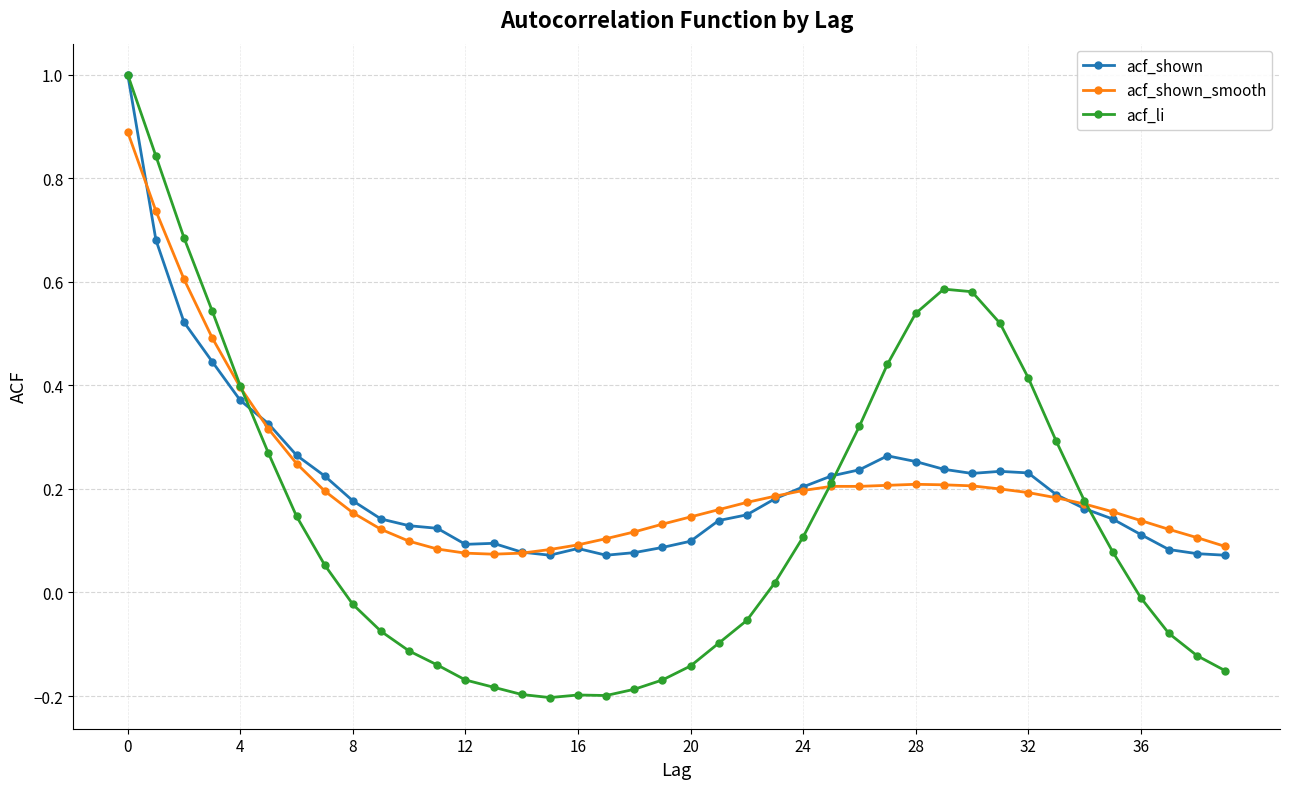

What are all the series names shown in the legend?

acf_shown, acf_shown_smooth, acf_li